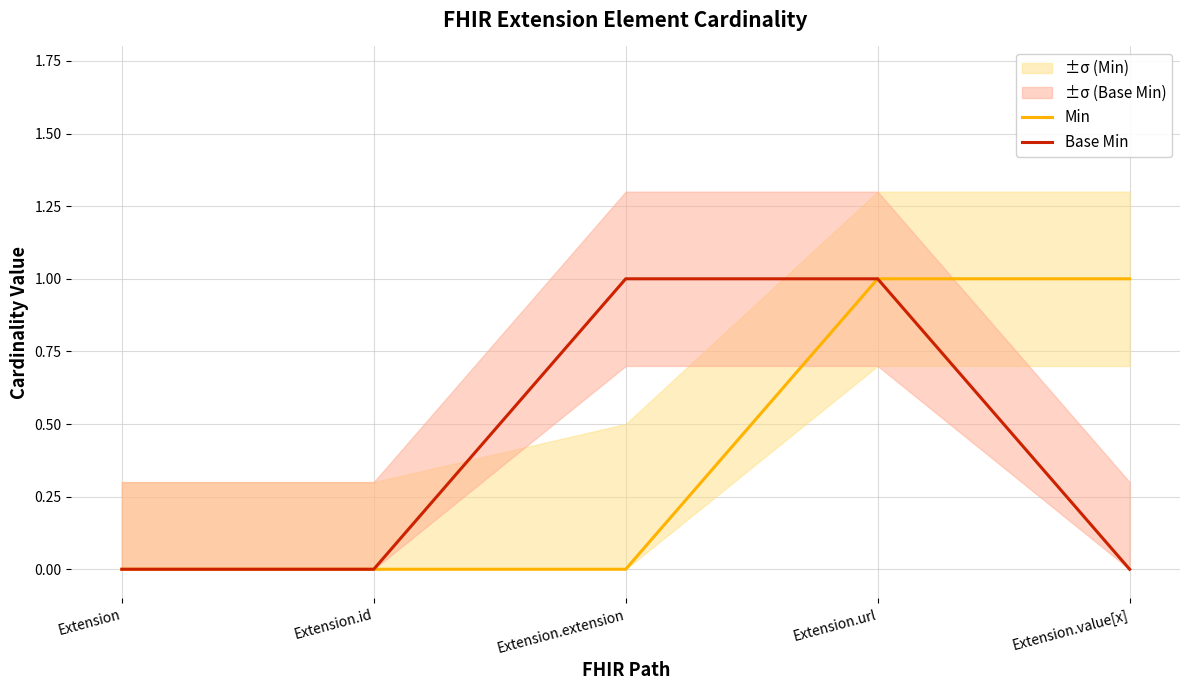

At which label is Min closest to 0?

Extension